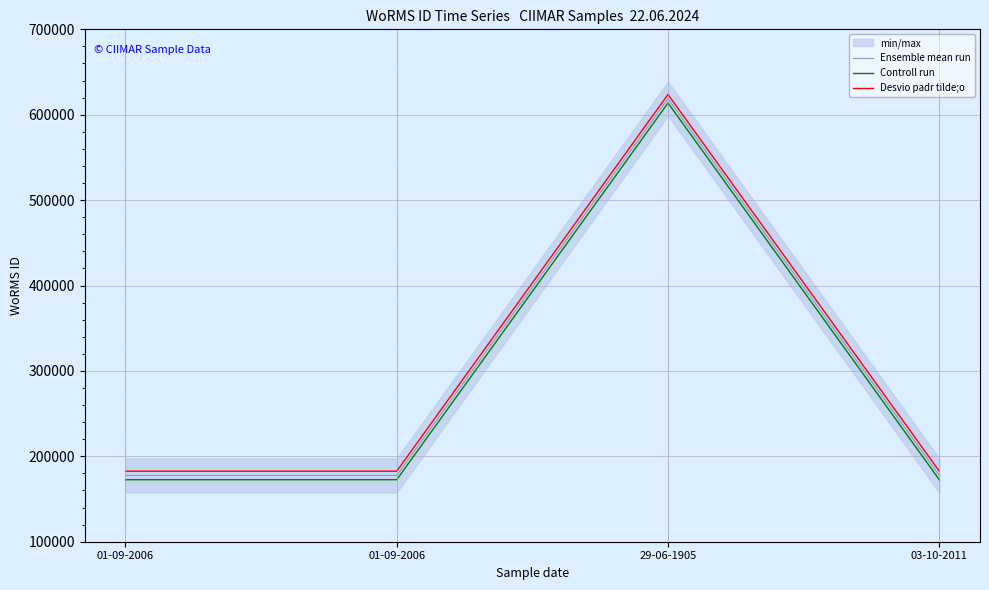

How many series are shown in this chart?

3